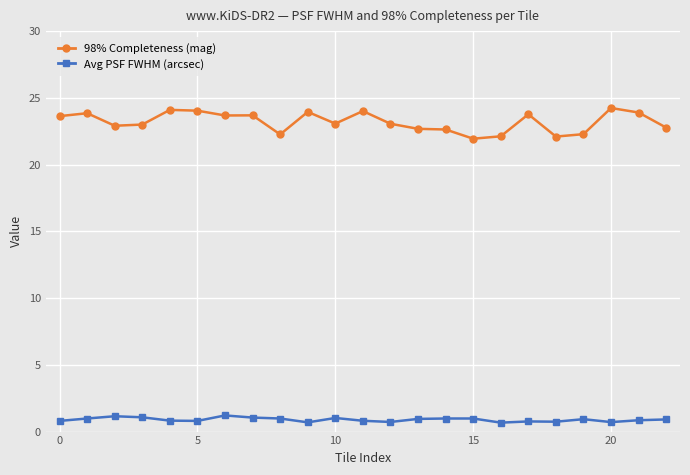

What is the difference between the second highest and second lowest values in the 98% Completeness (mag) series?

2.0